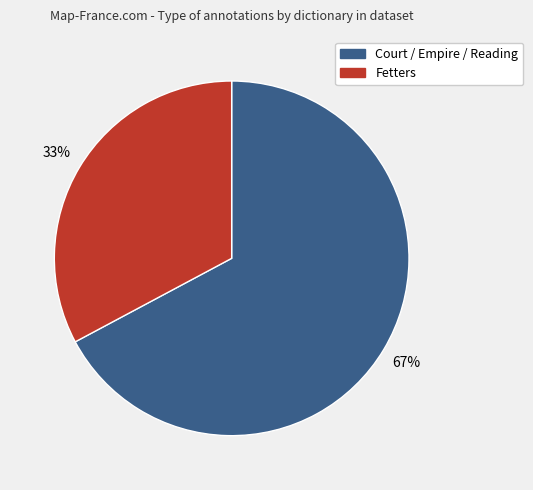

Is there any slice that represents more than half of the pie?

Yes